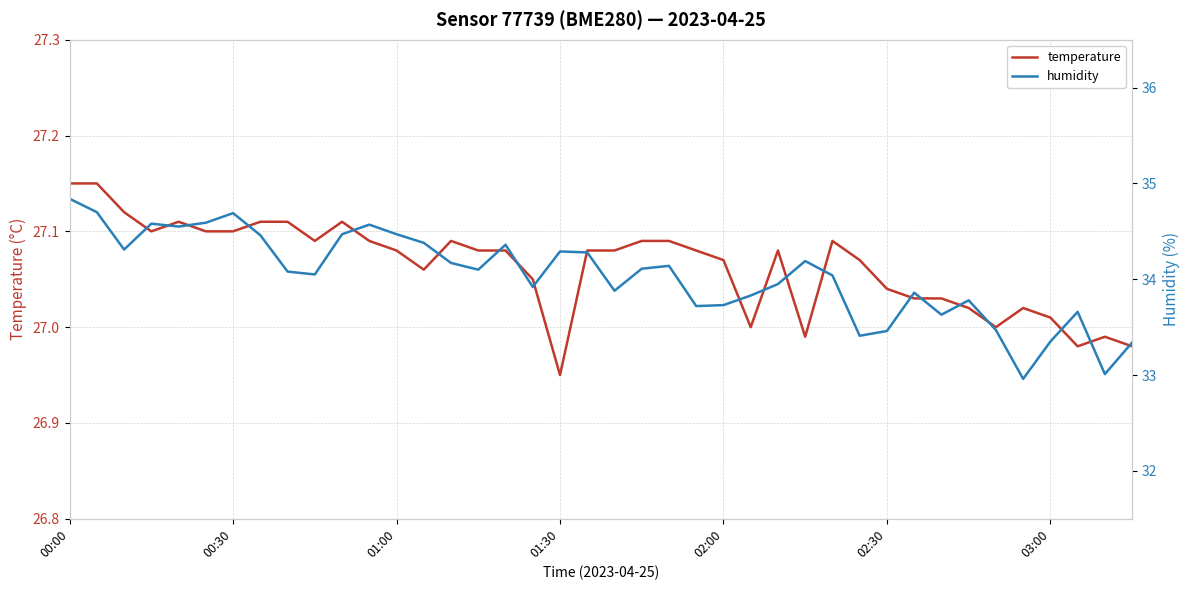

At which label does temperature reach its minimum?

01:30